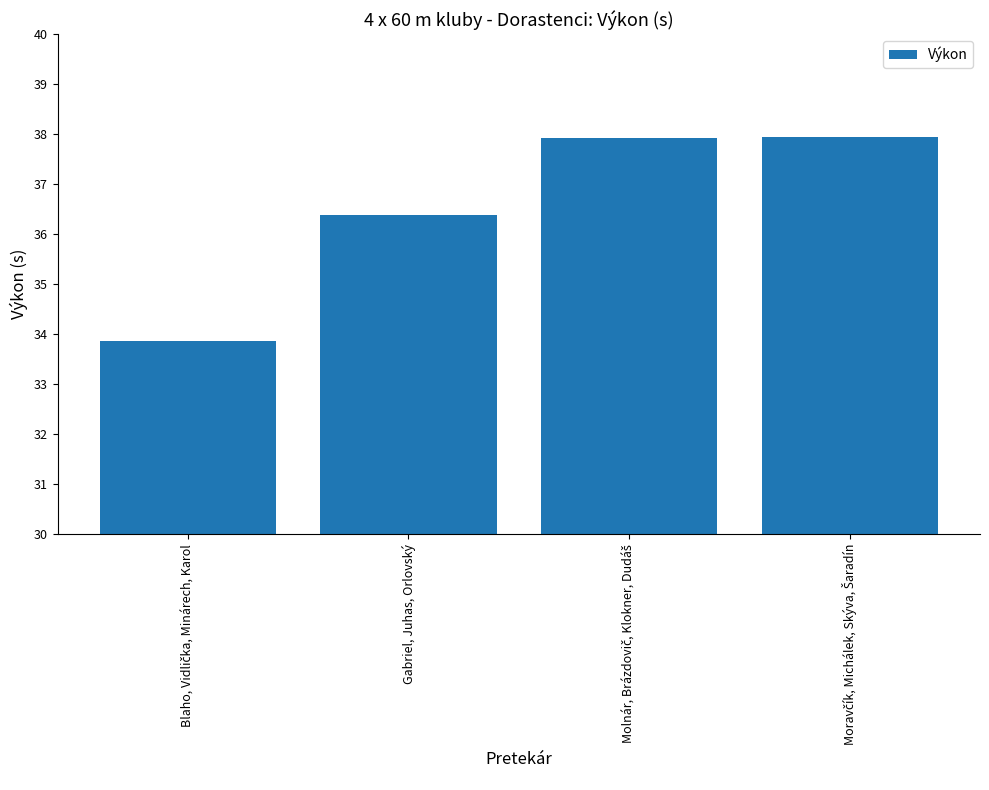

What position from the right is Gabriel, Juhas, Orlovský?

3